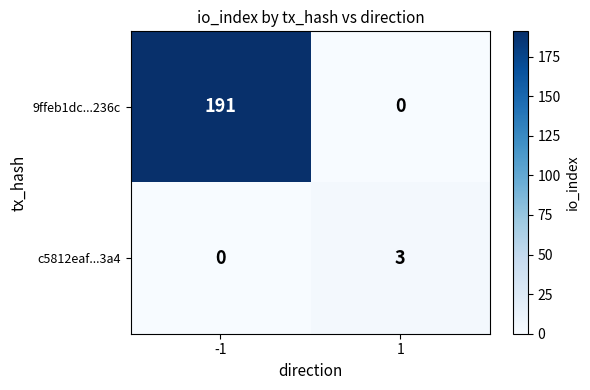

At which category is the sum across all series the highest?

-1